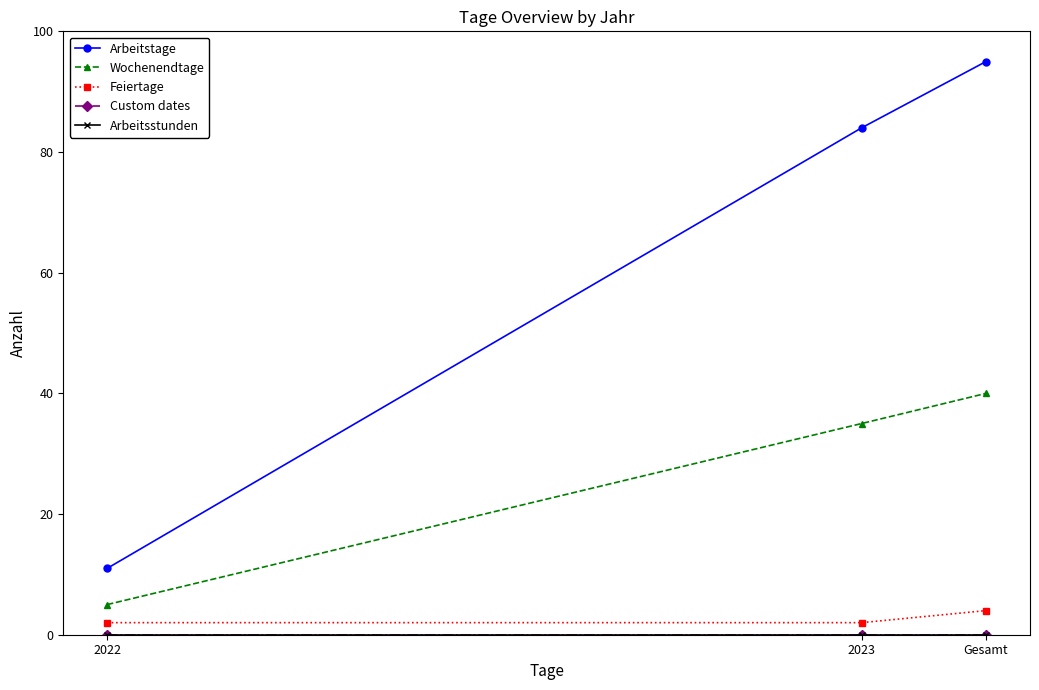

At which category does the chart reach its minimum across all series?

2022